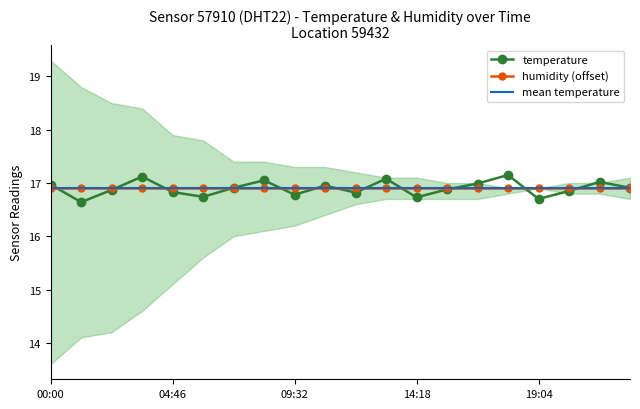

The value of temperature at 19:04 is 3.6. True or false?

False